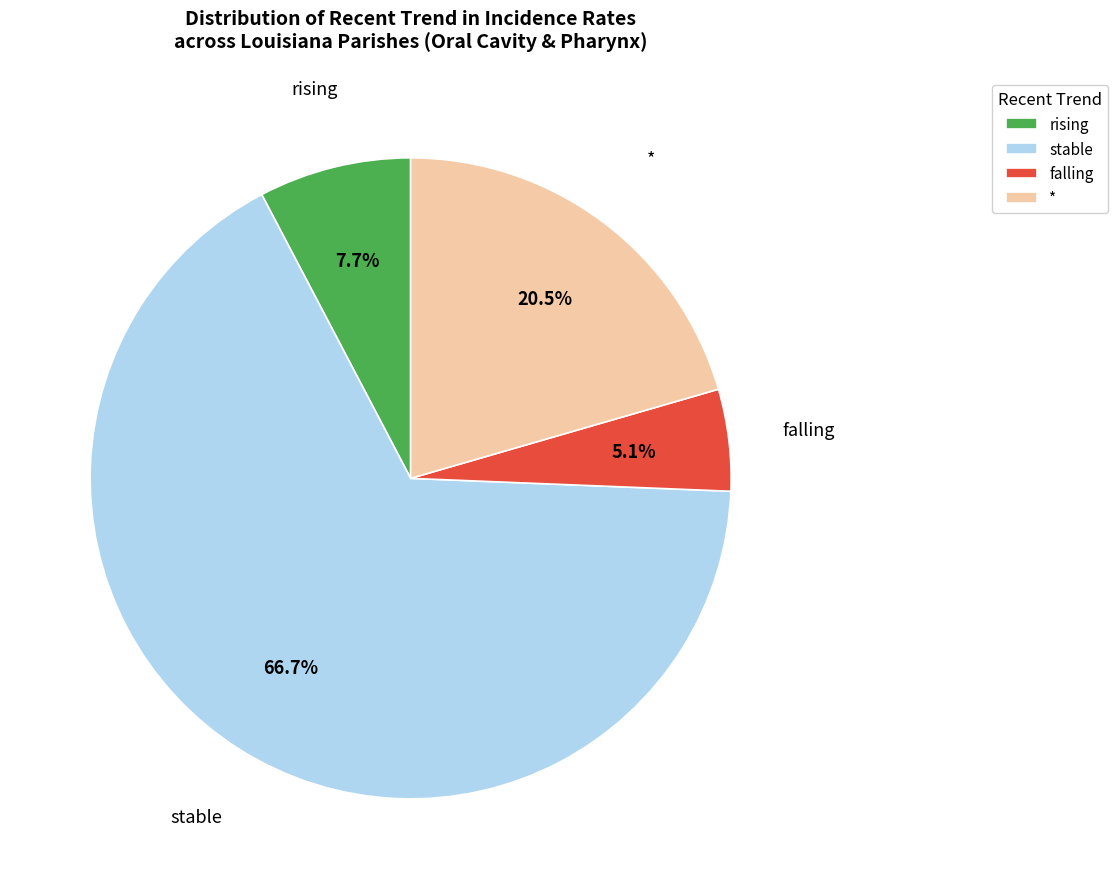

What percentage do falling and rising together represent?

12.8%